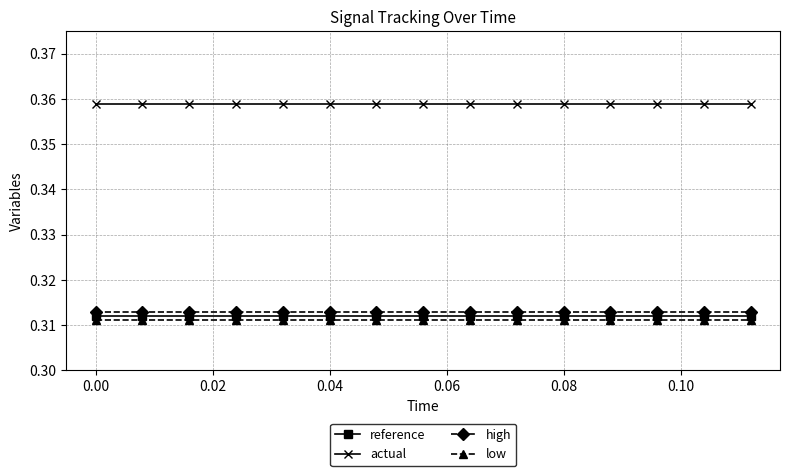

True or false: low and actual cross at least once.

False